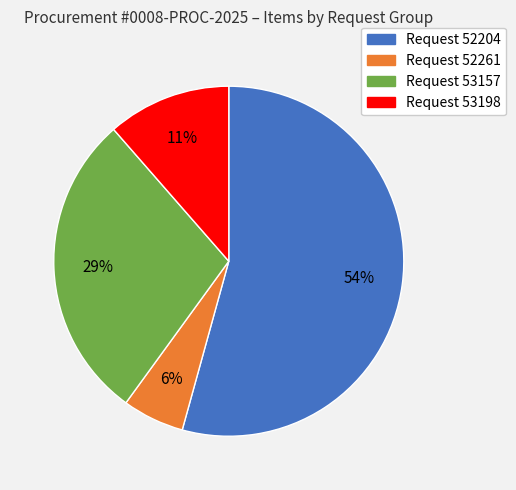

Count the number of slices in the pie.

4